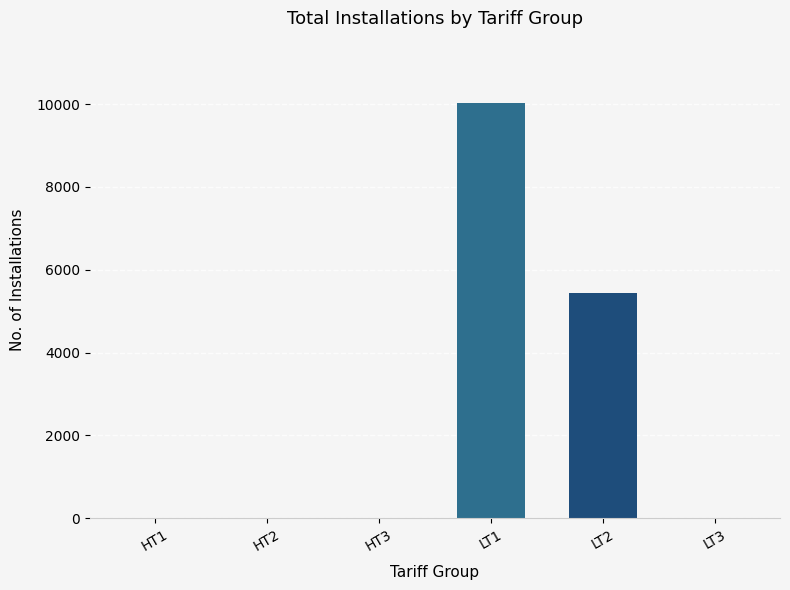

How many categories are shown in the chart?

6